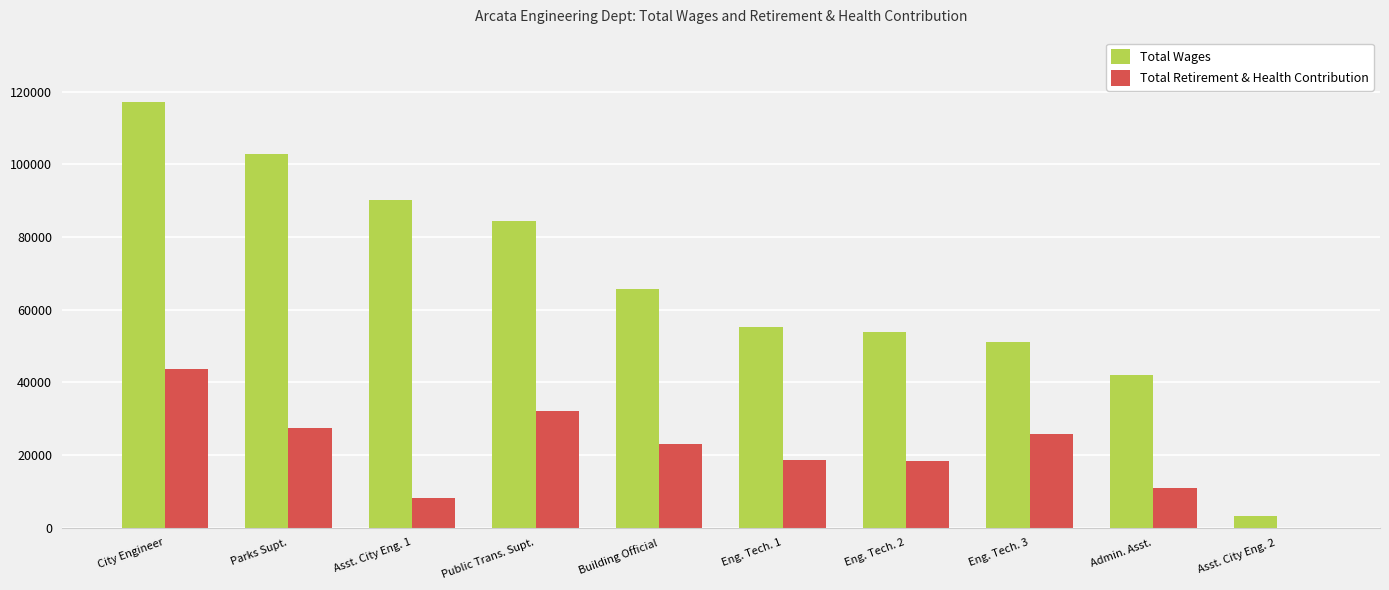

What is the total value across all series at Public Trans. Supt.?

116446